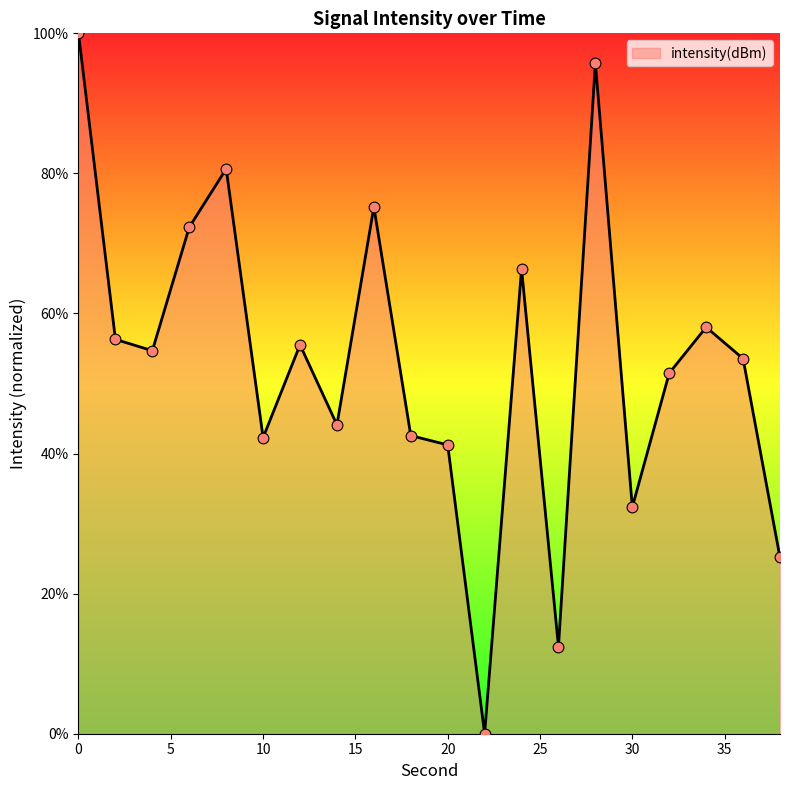

What is the difference between the maximum and minimum values?

100.0